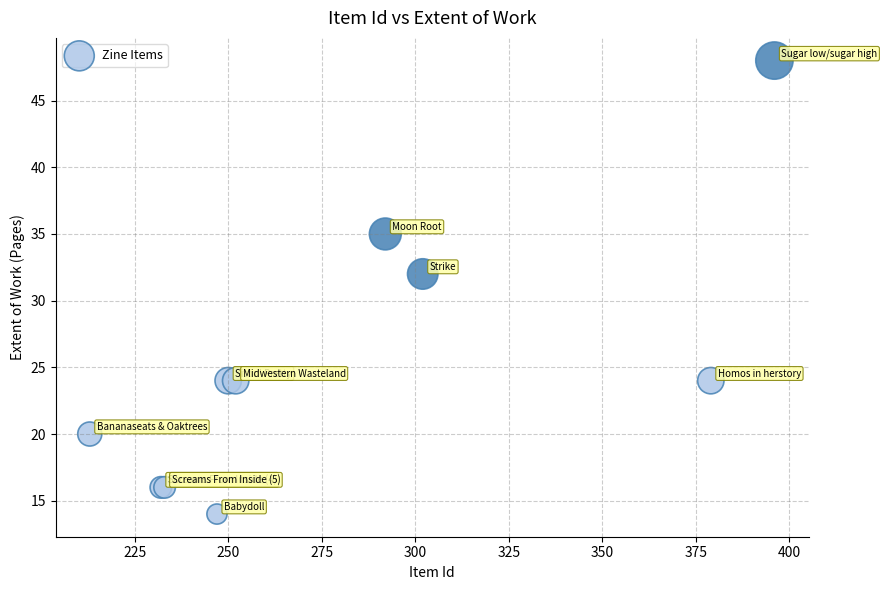

What Y value in the scatter plot is closest to 31?

32